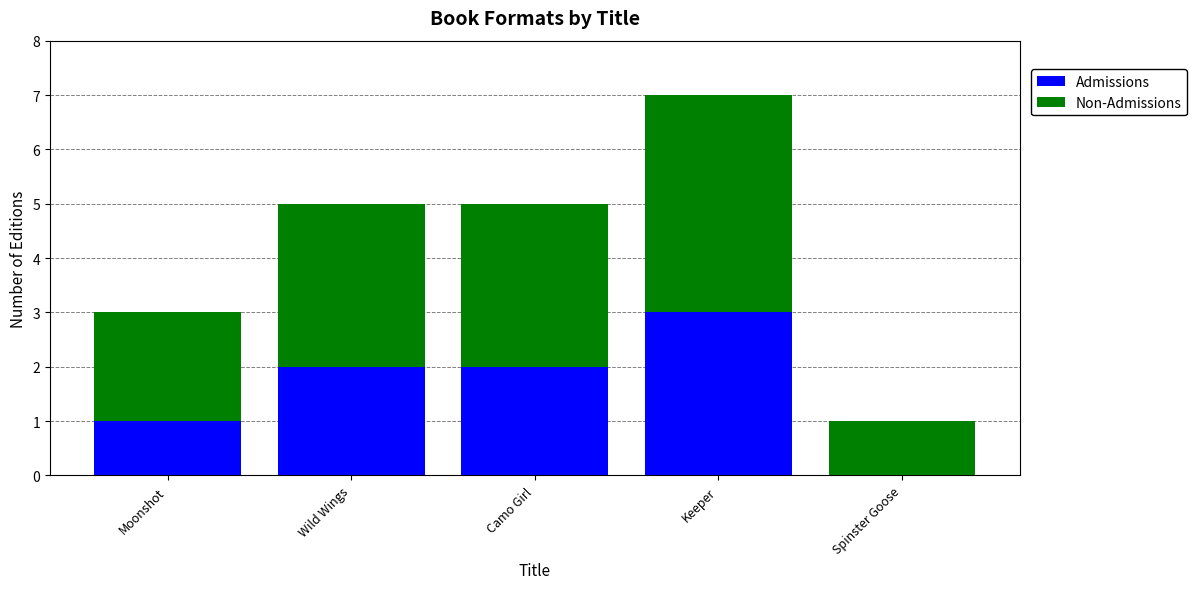

What is the sum of all Admissions values?

8